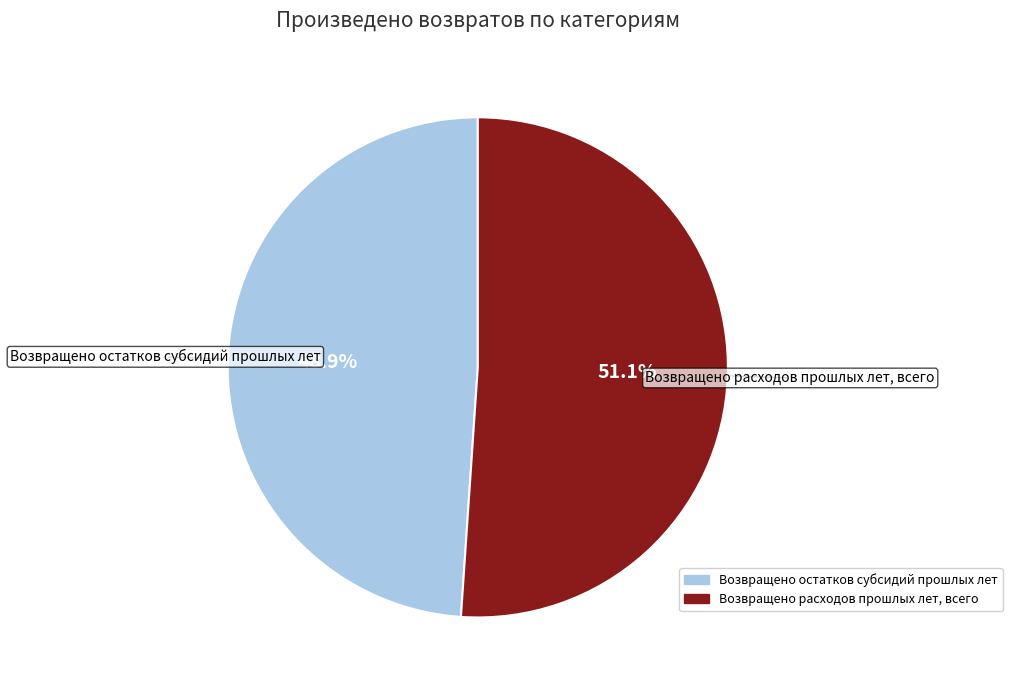

Do Возвращено остатков субсидий прошлых лет and Возвращено расходов прошлых лет, всего together represent more than half of the pie?

Yes